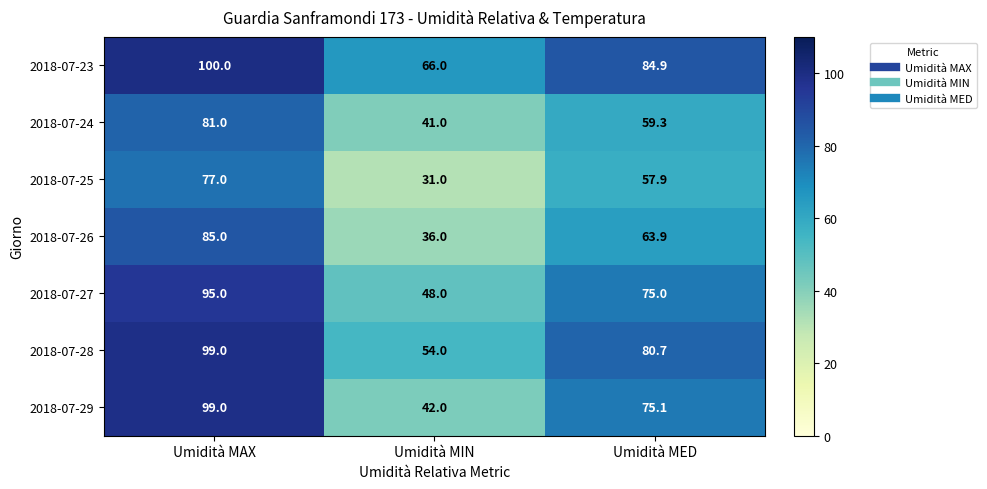

What is the greatest value displayed?

100.0